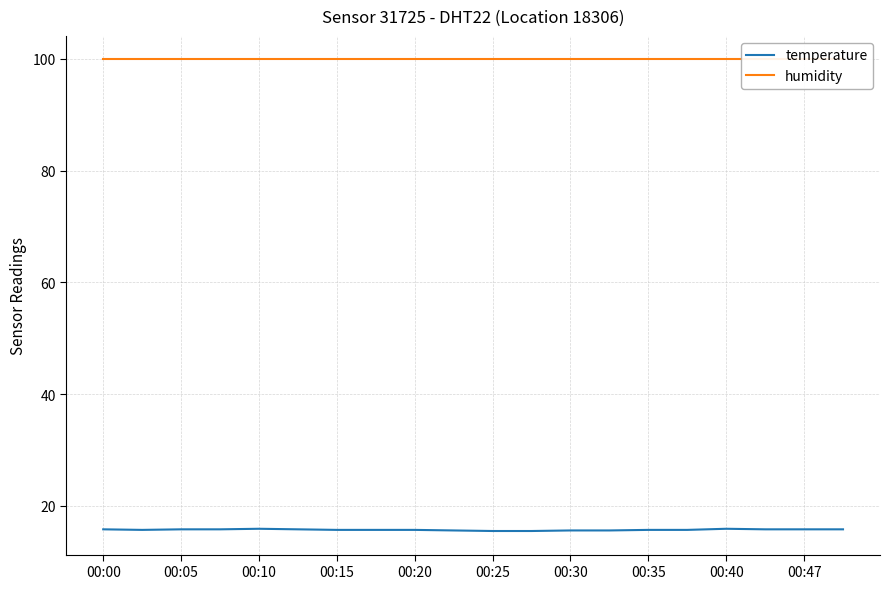

Is it true that temperature equals 7.2 at 00:05?

False